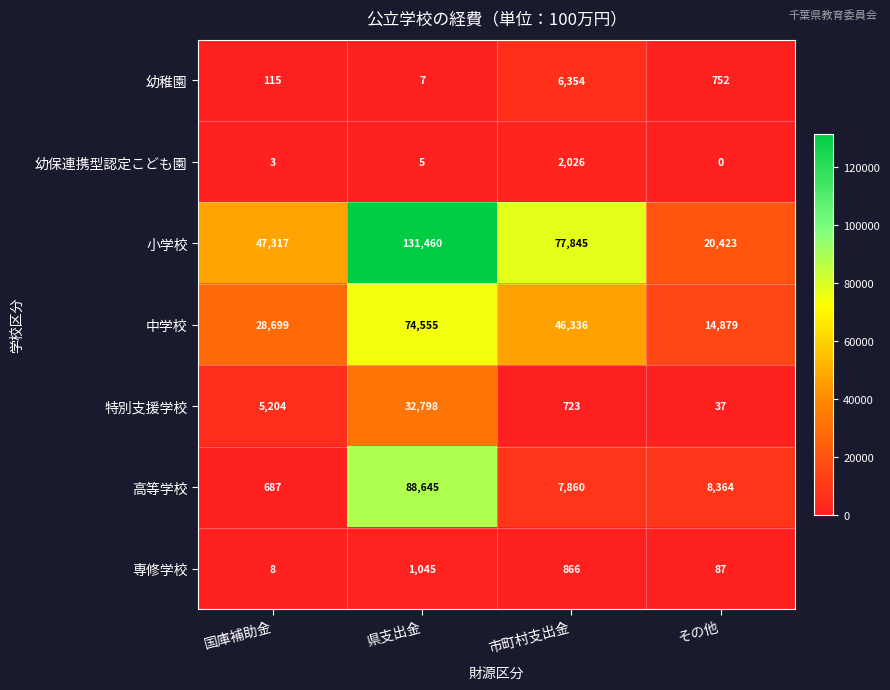

True or false: 中学校 has a value of 24837 at 県支出金.

False